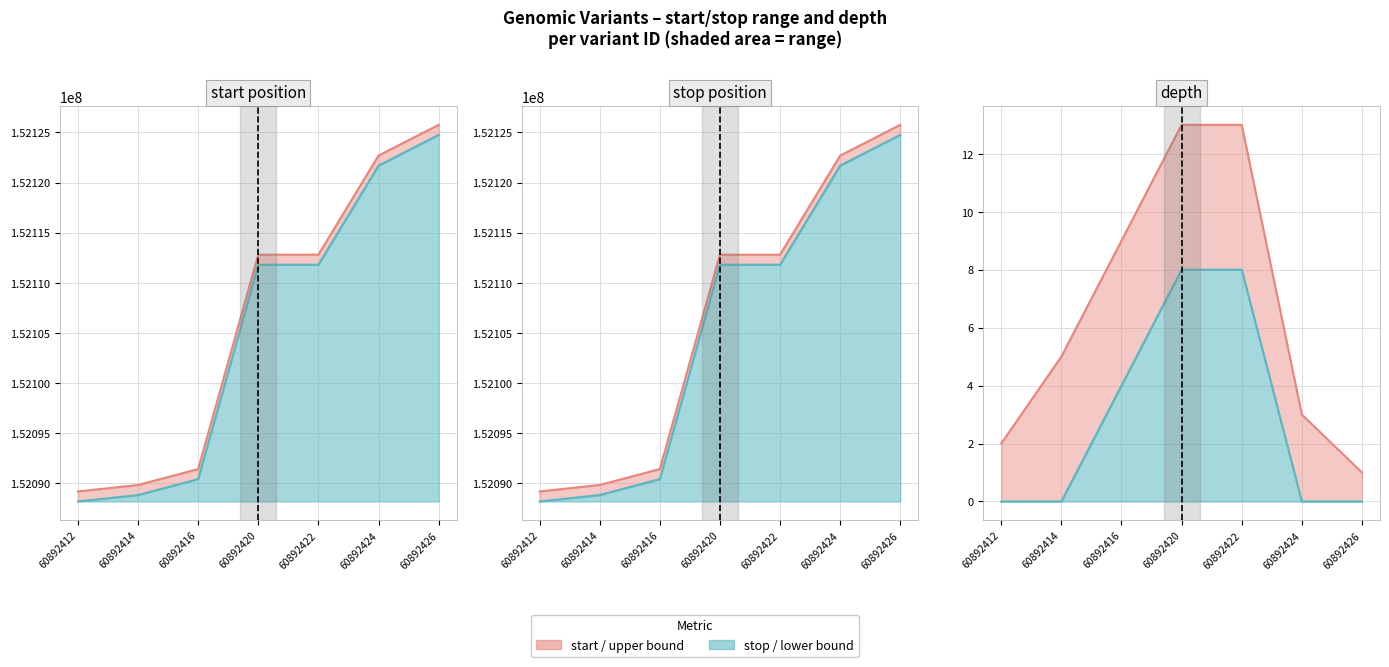

Is the value of upper line at 60892424 greater than the value of lower line at 60892414?

Yes